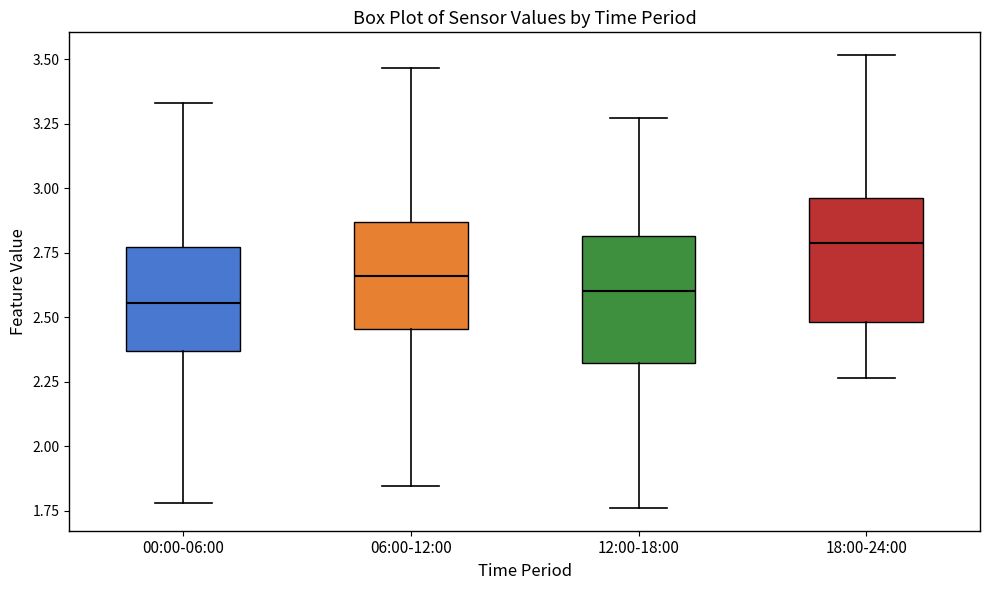

Where does the median line of the box for 00:00-06:00 sit on the y-axis? The values are not printed on the chart, so give them approximately, as read against the axis.

2.55